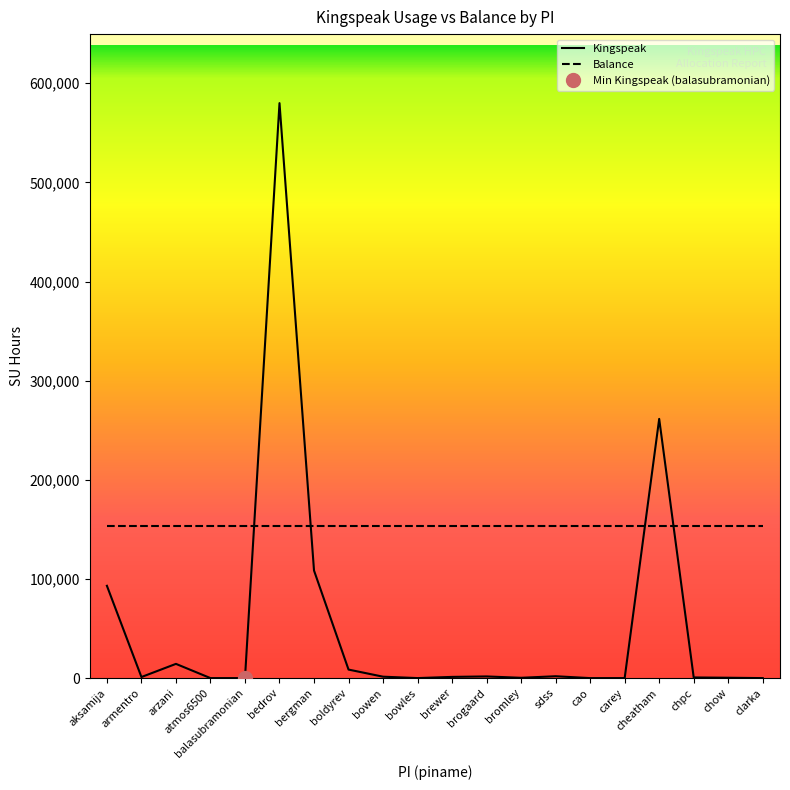

What is the difference between the second highest and minimum values?

261472.5